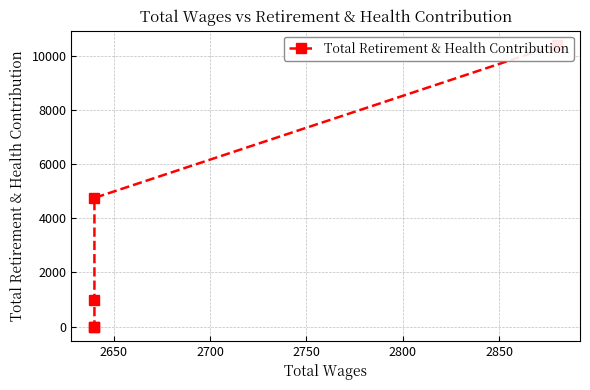

How many lines are shown in the chart?

1